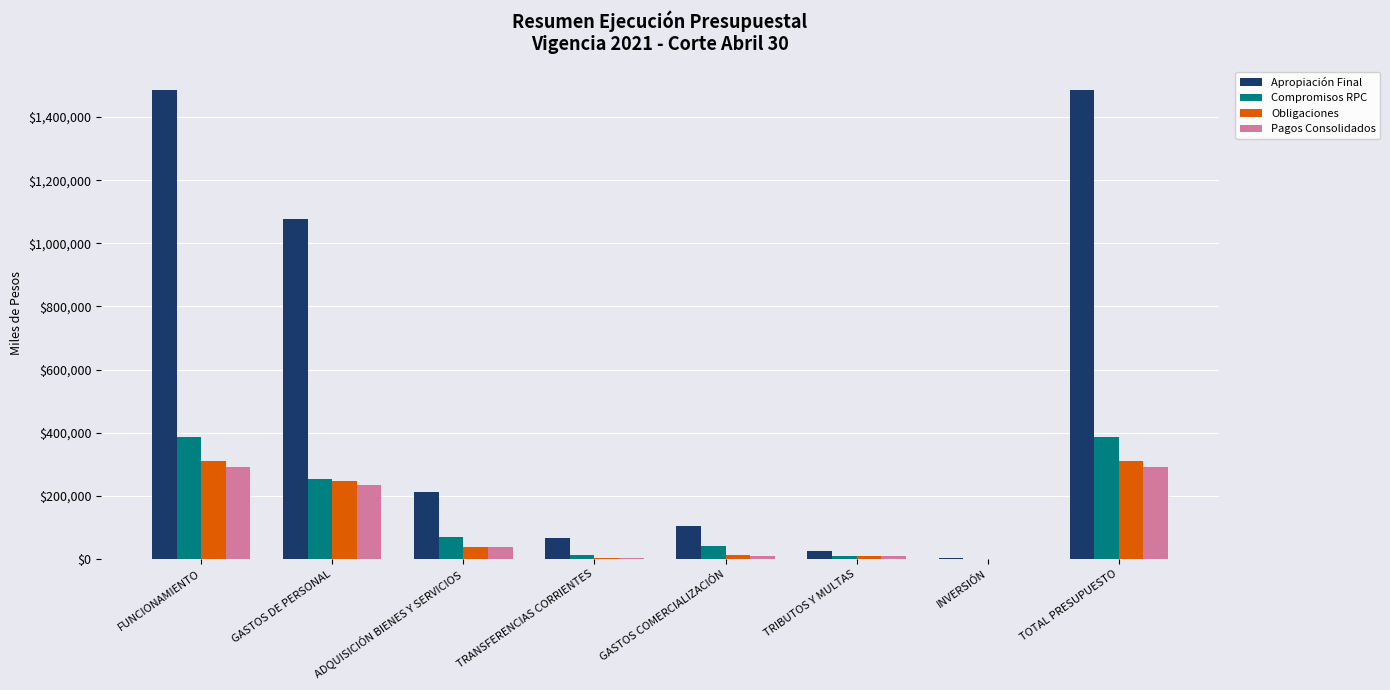

Is the value of Compromisos RPC at ADQUISICIÓN BIENES Y SERVICIOS greater than the value of Obligaciones at FUNCIONAMIENTO?

No